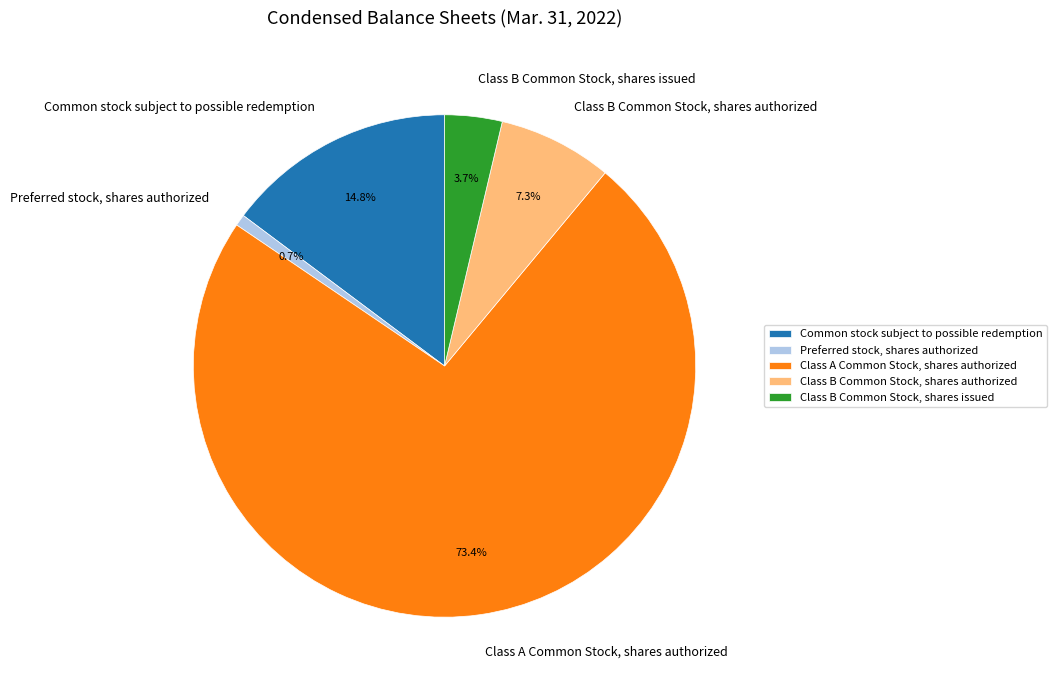

Which category has the smallest portion of the pie?

Preferred stock, shares authorized